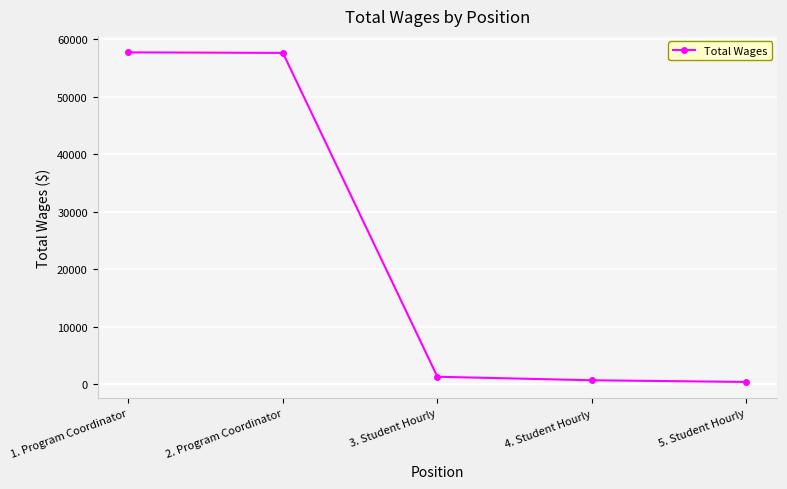

True or false: the data shows 28301 at 1. Program Coordinator.

False